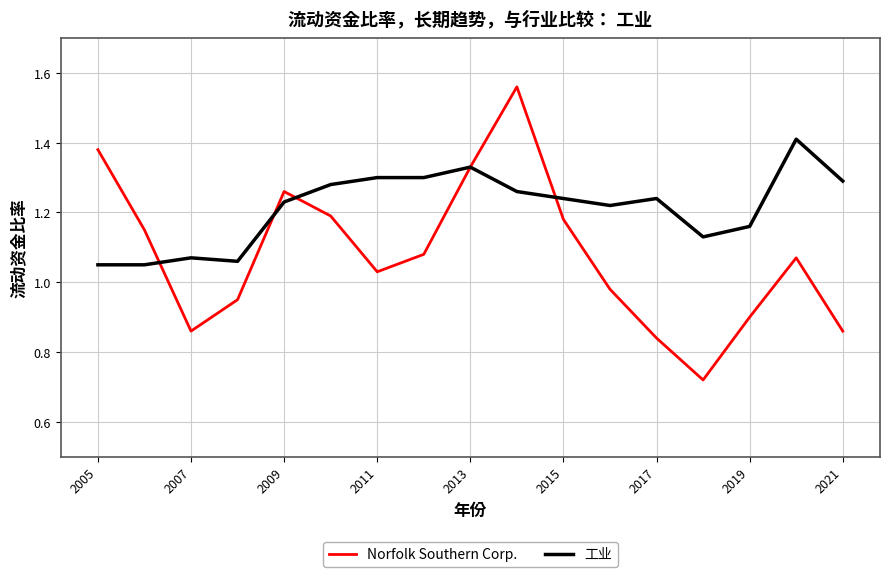

How many interior local peaks does the Norfolk Southern Corp. series have?

3